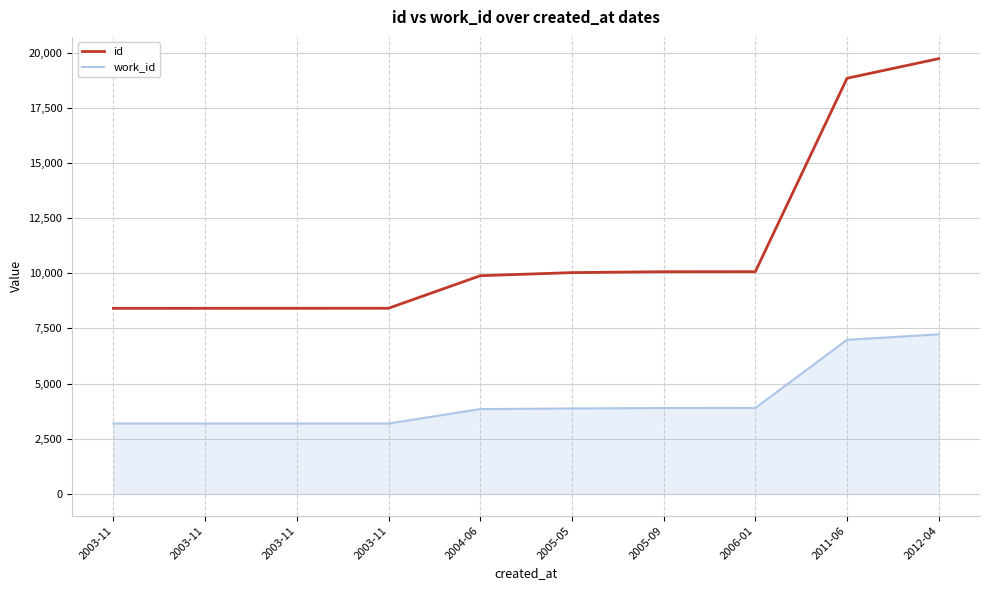

Which series has the largest range (max minus min)?

id